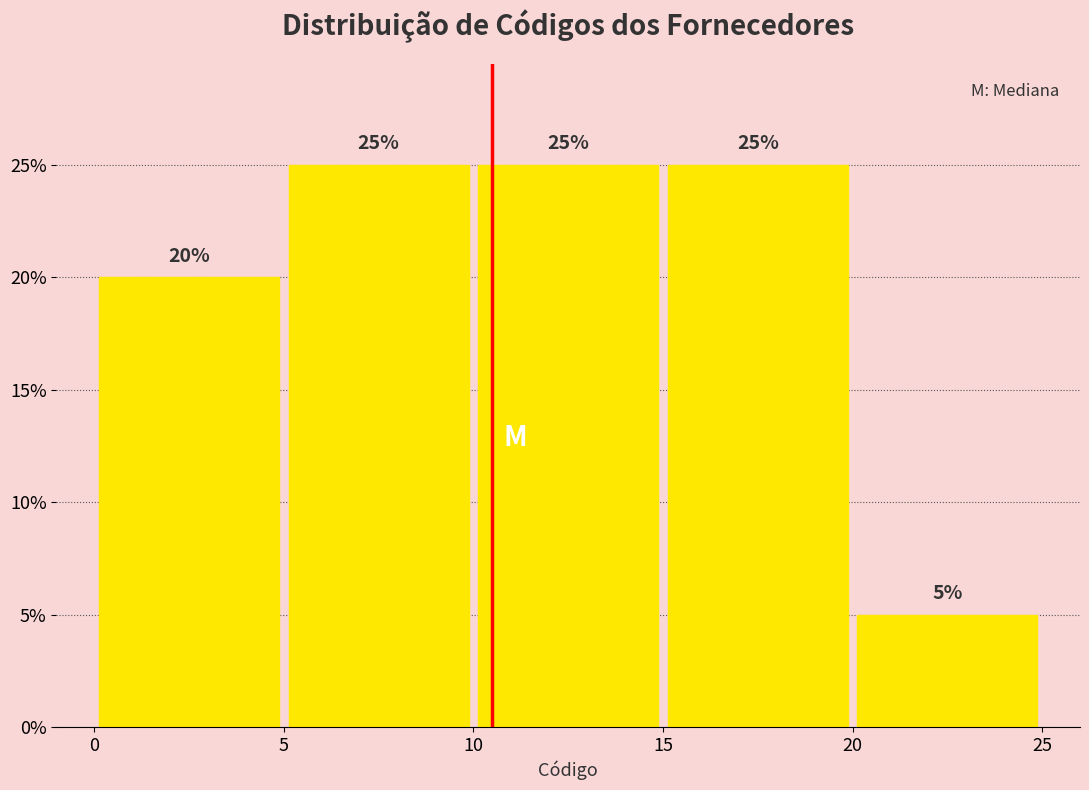

Reading left to right, transcribe this chart: for each bar, give the range it covers on the x-axis and its height.

0 to 5: 20
5 to 10: 25
10 to 15: 25
15 to 20: 25
20 to 25: 5